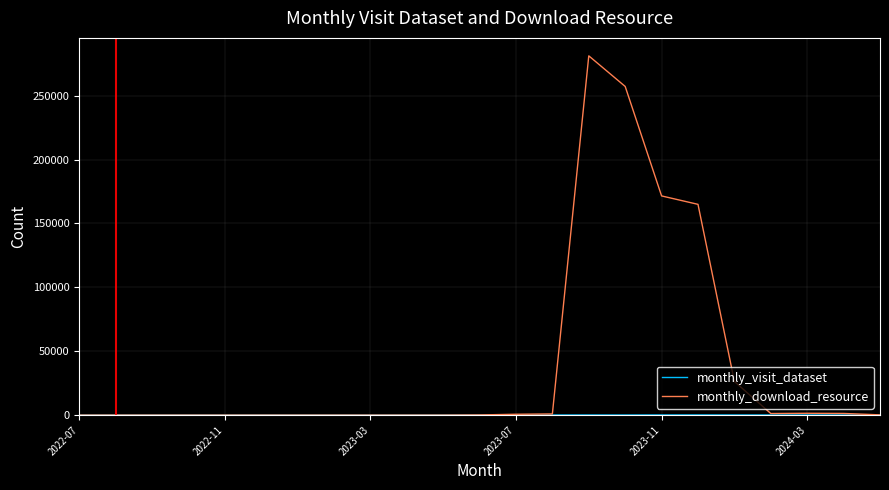

Which series has the largest total across all categories?

monthly_download_resource